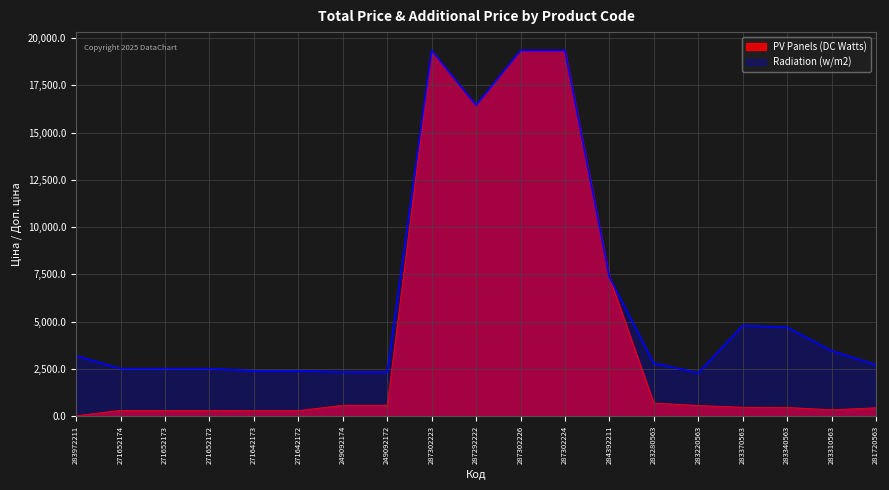

At which label does PV Panels (DC Watts) reach its minimum?

283972211